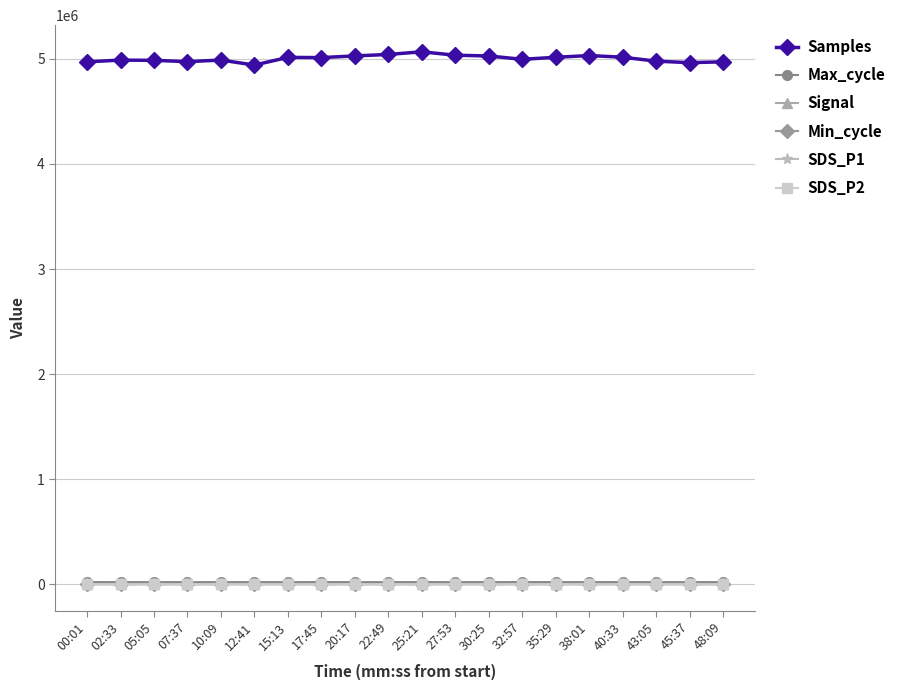

Which series has the largest range (max minus min)?

Samples